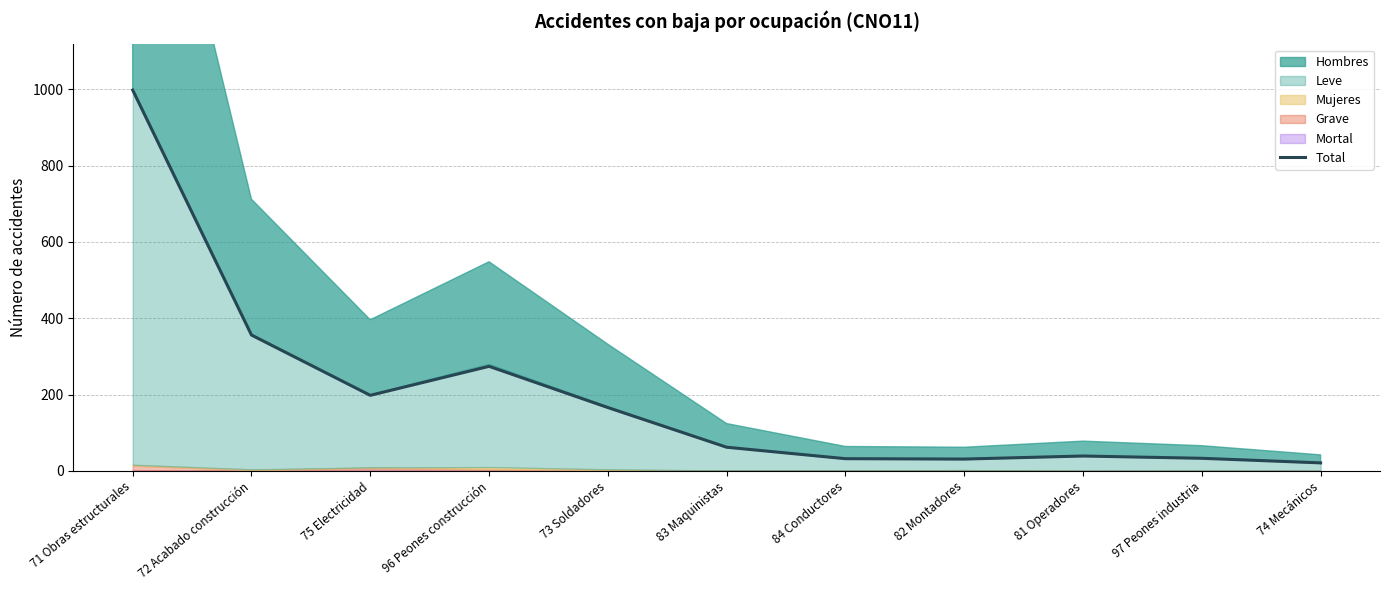

What position from the right is 83 Maquinistas?

6